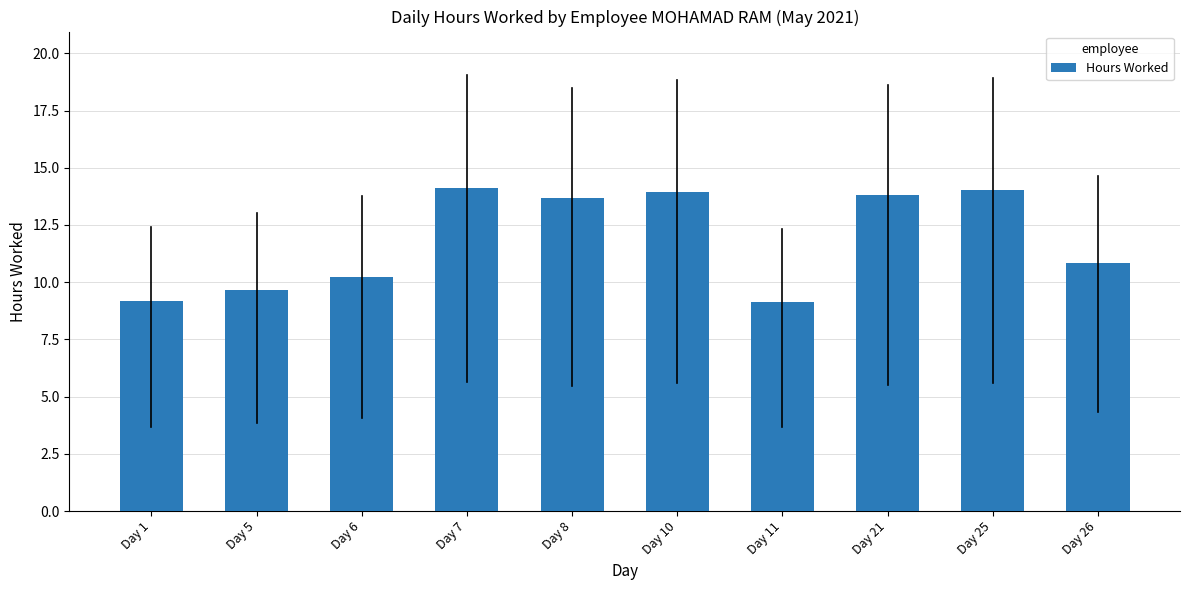

What is the value of the 8th bar from the left?

13.8